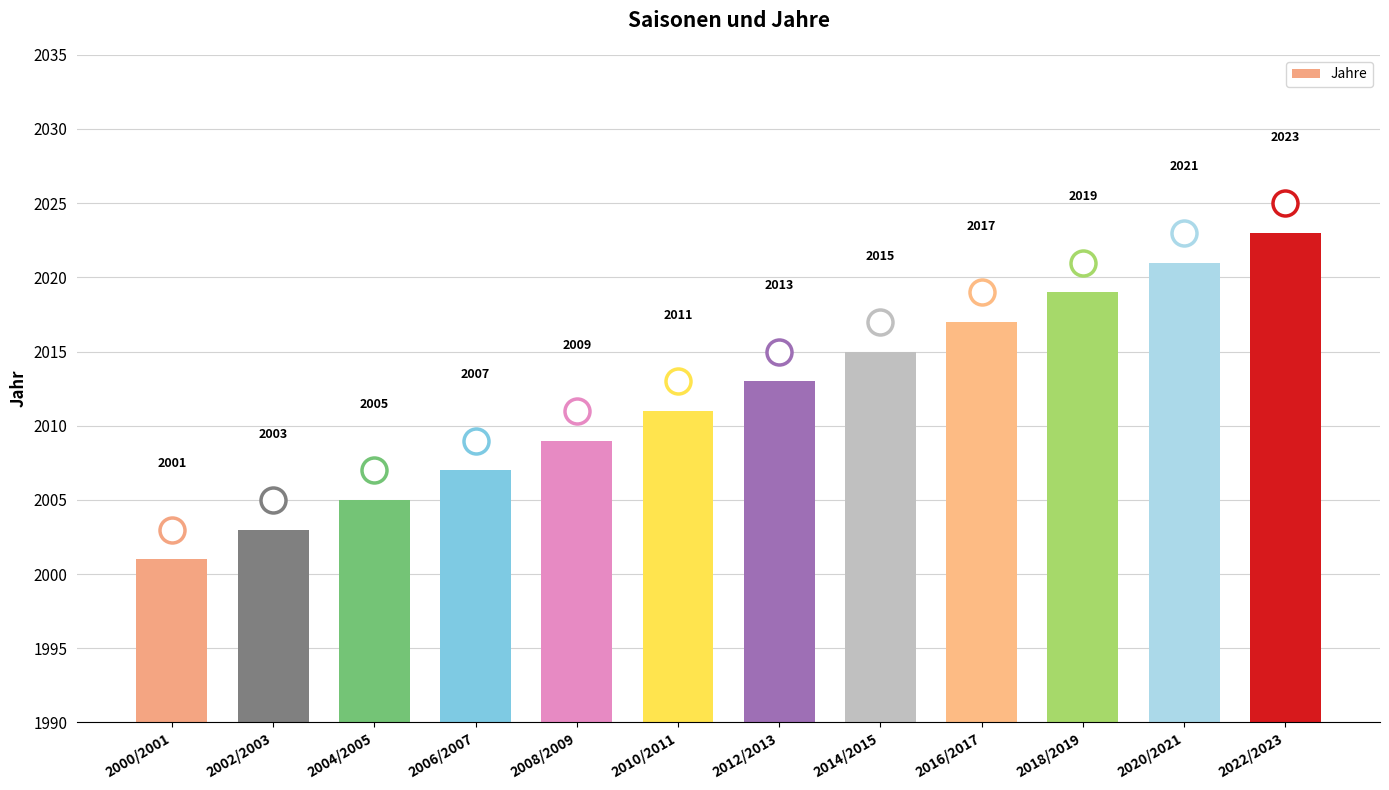

What is the difference between the values at 2020/2021 and 2022/2023?

2